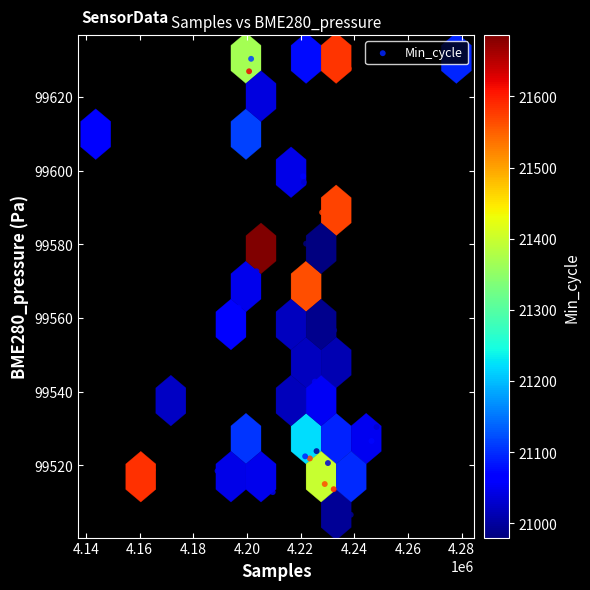

What is the range of X values (max minus min)?

134394.0